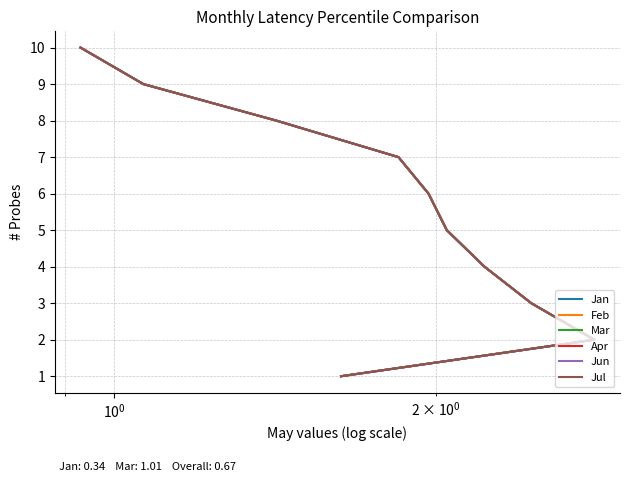

What is the lowest value of the Apr series?

1